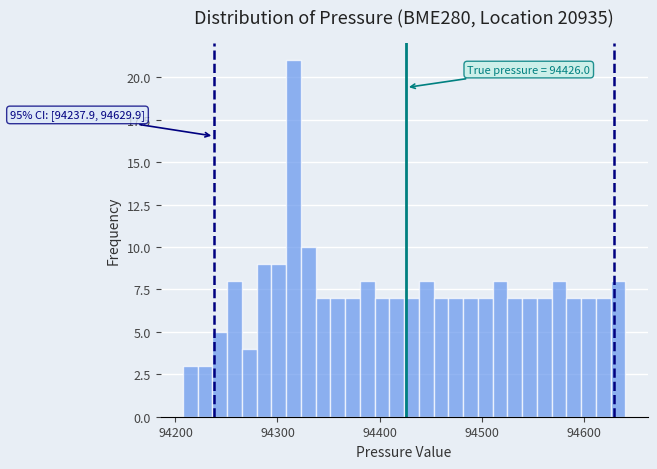

Around what value on the x-axis is the tallest bar? Give the approximate position of its centre, as read against the axis.

94320